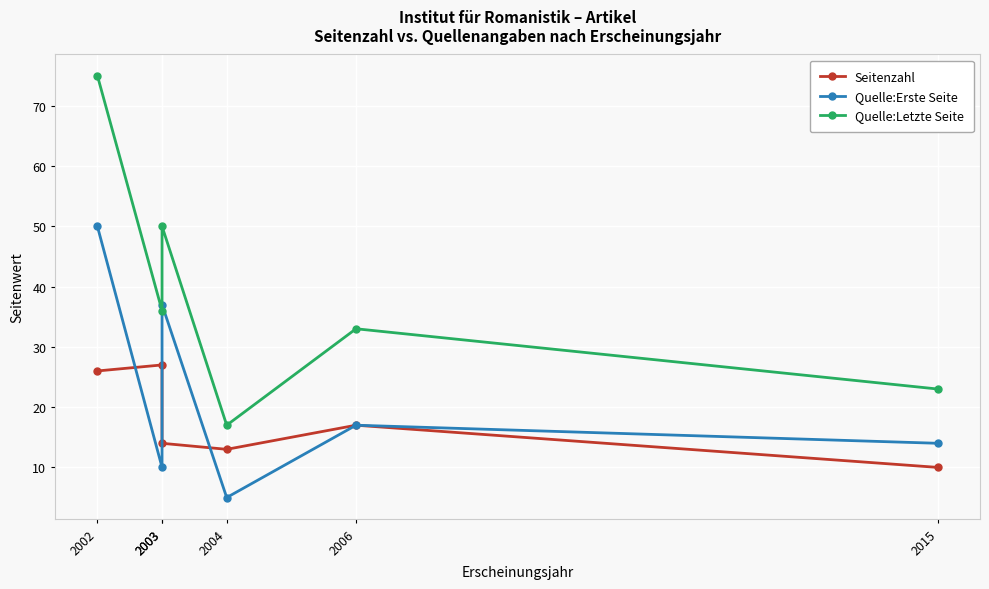

At which label is Quelle:Letzte Seite closest to 46?

2003